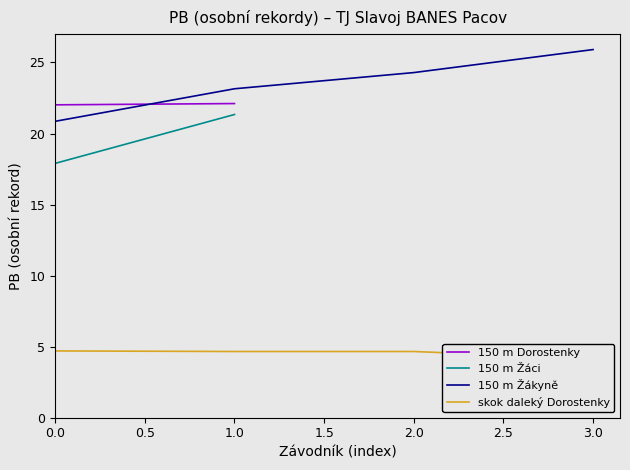

True or false: skok daleký Dorostenky and 150 m Žákyně cross at least once.

False